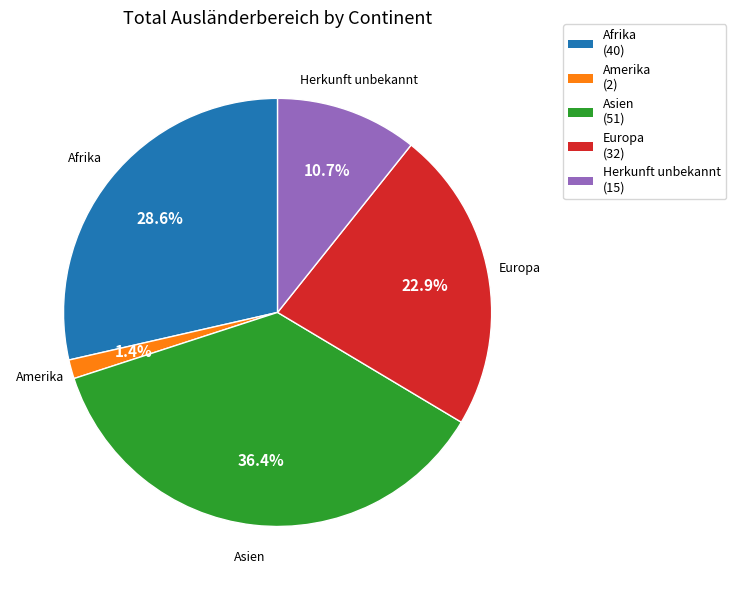

What percentage is NOT represented by Amerika?

98.6%